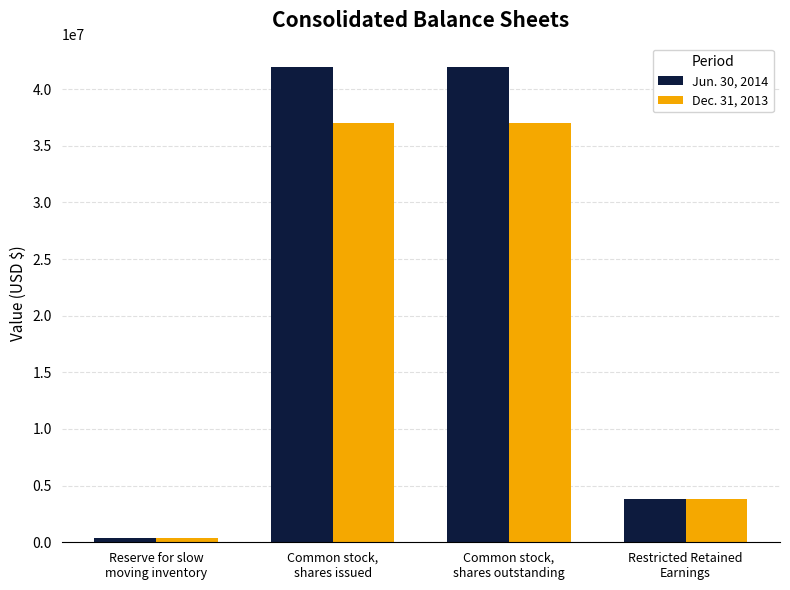

Does the chart contain any negative values?

No